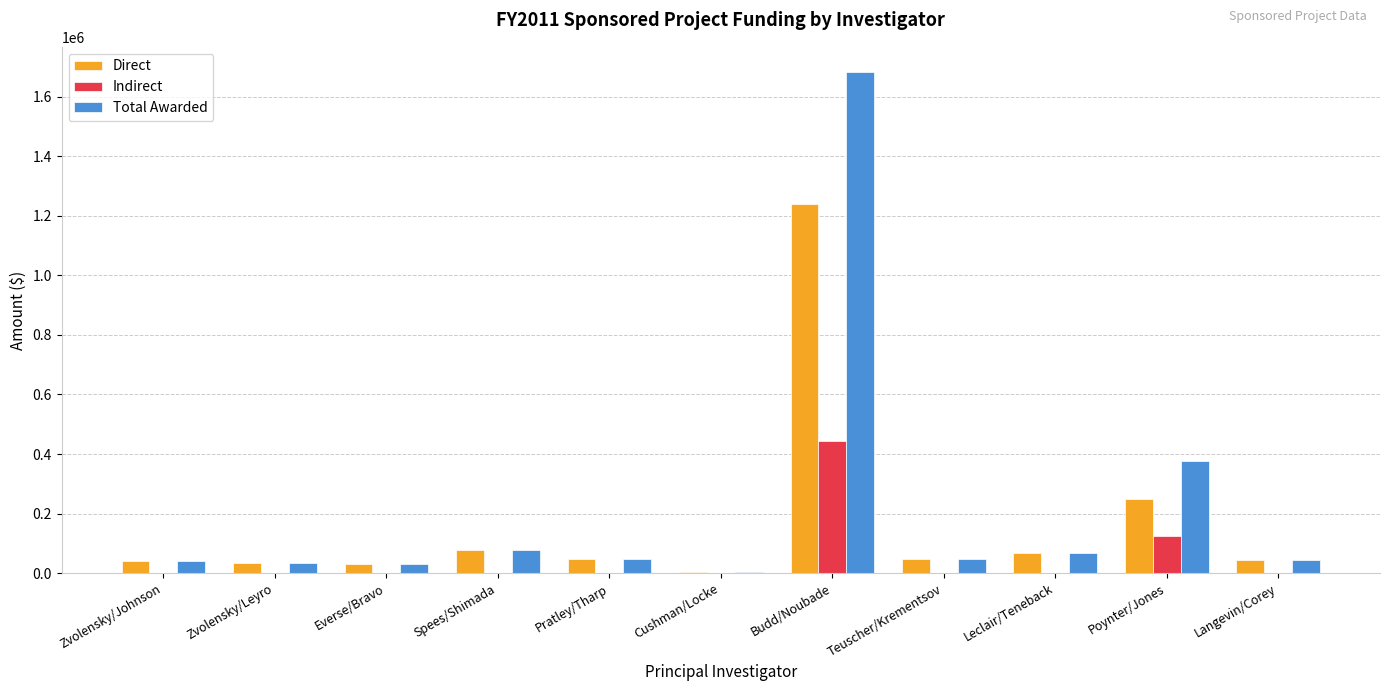

The value of Total Awarded at Budd/Noubade is 917552. True or false?

False